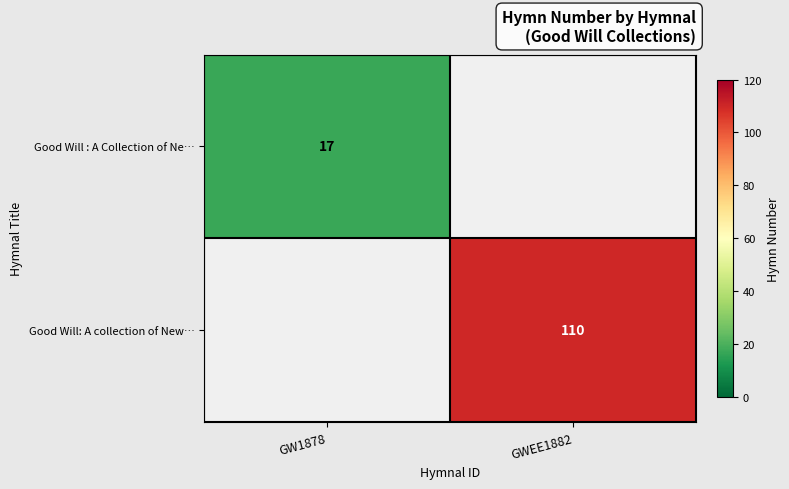

The Good Will: A collection of New… series shows 169 at GWEE1882. True or false?

False